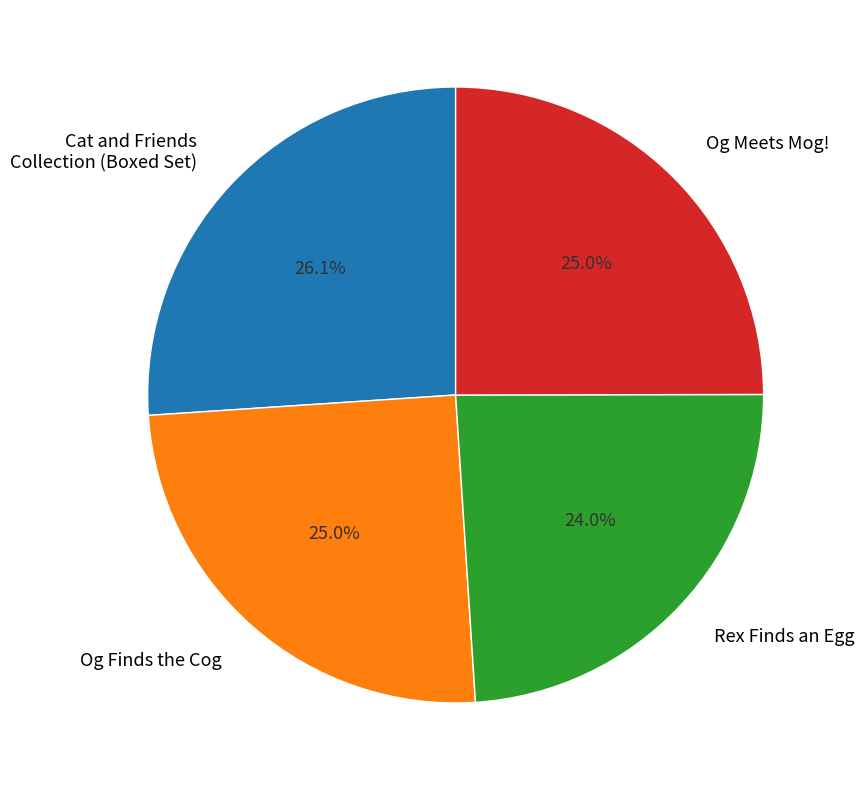

Approximately how many times larger is the value at Rex Finds an Egg compared to Cat and Friends Collection (Boxed Set)?

0.9